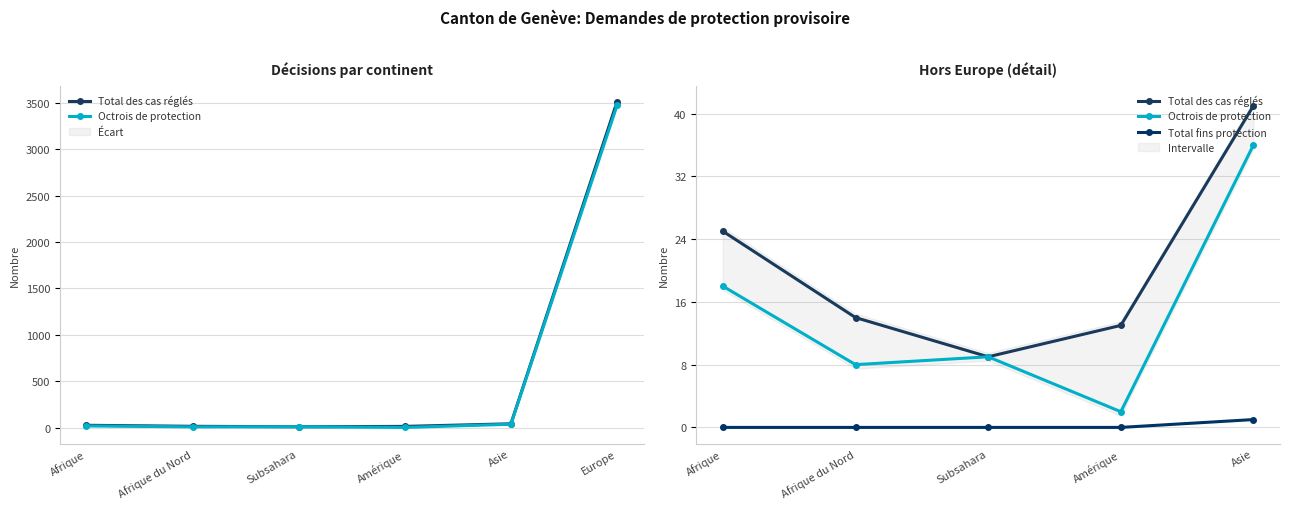

Reading left to right, what are all the values shown in this chart?

Total des cas réglés: Afrique=25	Afrique du Nord=14	Subsahara=9	Amérique=13	Asie=41
Octrois de protection: Afrique=18	Afrique du Nord=8	Subsahara=9	Amérique=2	Asie=36
Total fins protection: Afrique=0	Afrique du Nord=0	Subsahara=0	Amérique=0	Asie=1